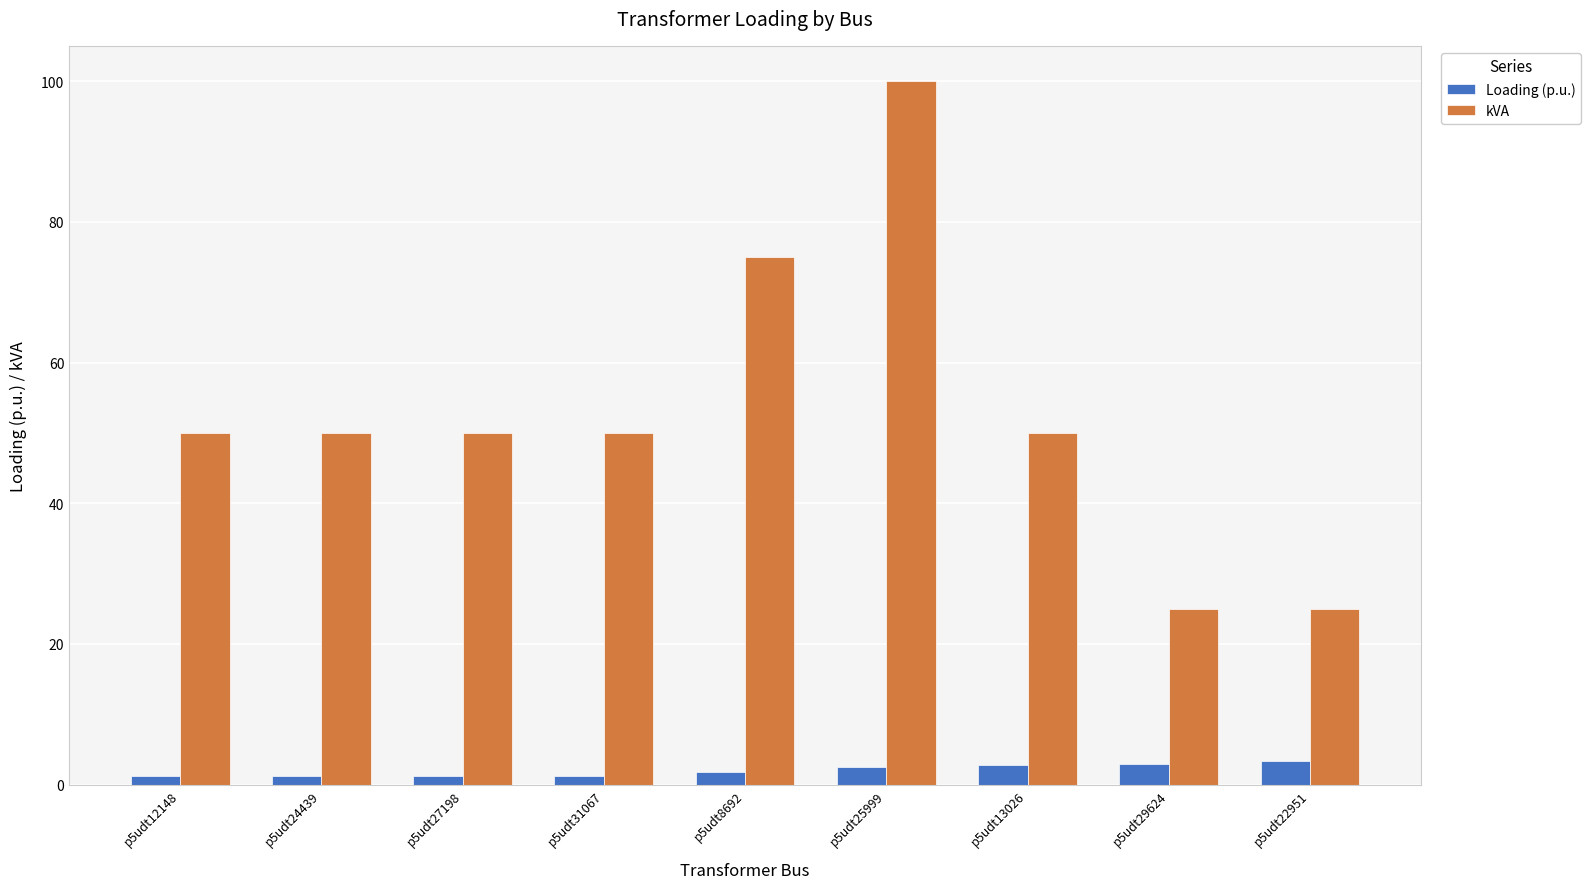

Between p5udt25999 and p5udt22951, which series saw the biggest shift?

kVA